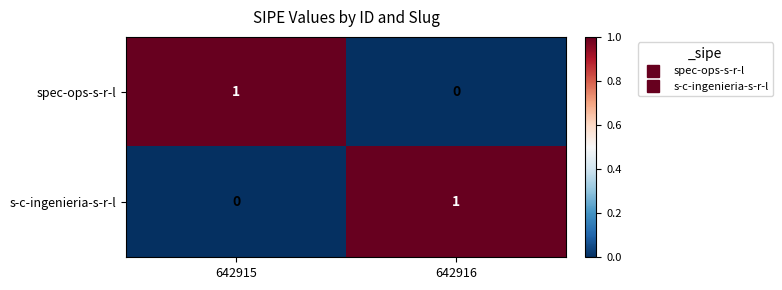

At which label does s-c-ingenieria-s-r-l reach its peak?

642916